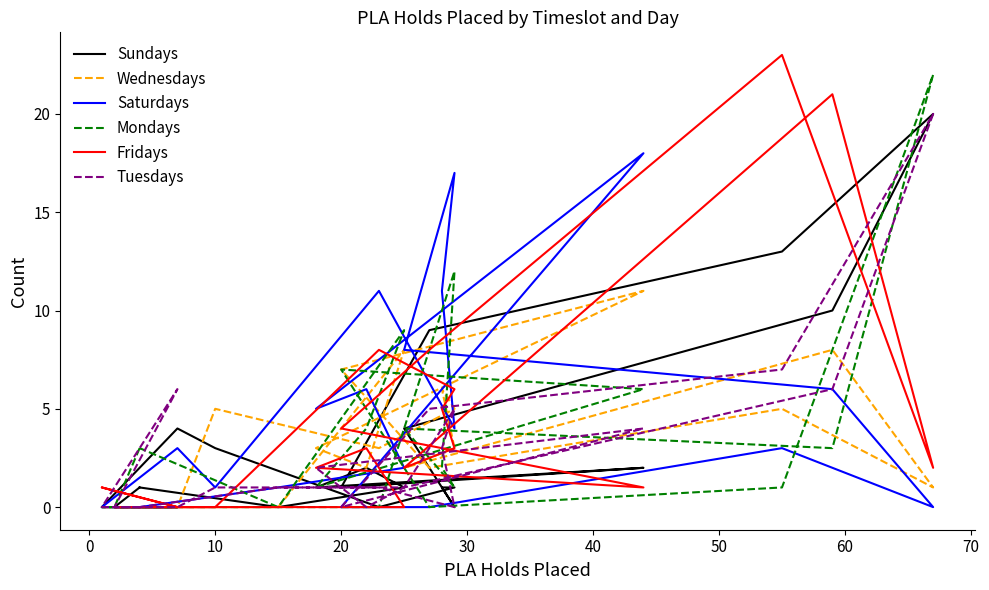

What is the difference between the maximum and minimum values in the Tuesdays series?

20